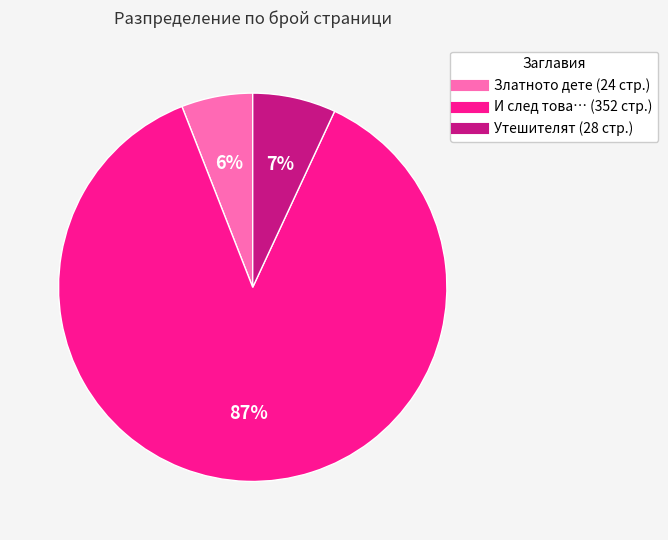

Count the number of slices in the pie.

3